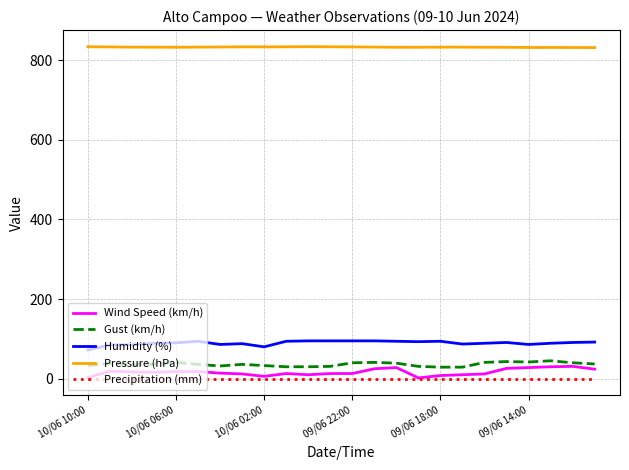

Which series has the largest total across all categories?

Pressure (hPa)